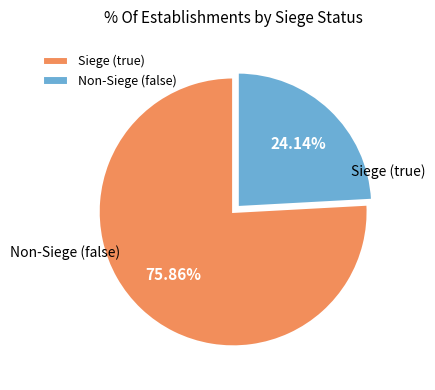

To the nearest percent, what is the average slice percentage?

50%